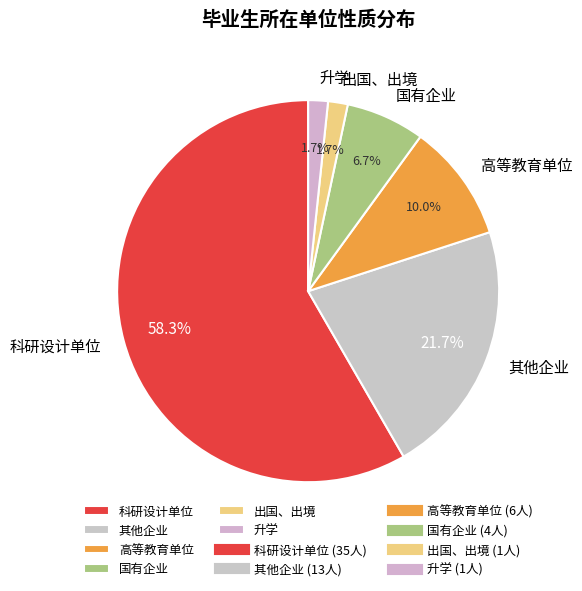

To the nearest percent, what portion does 科研设计单位 represent?

58%